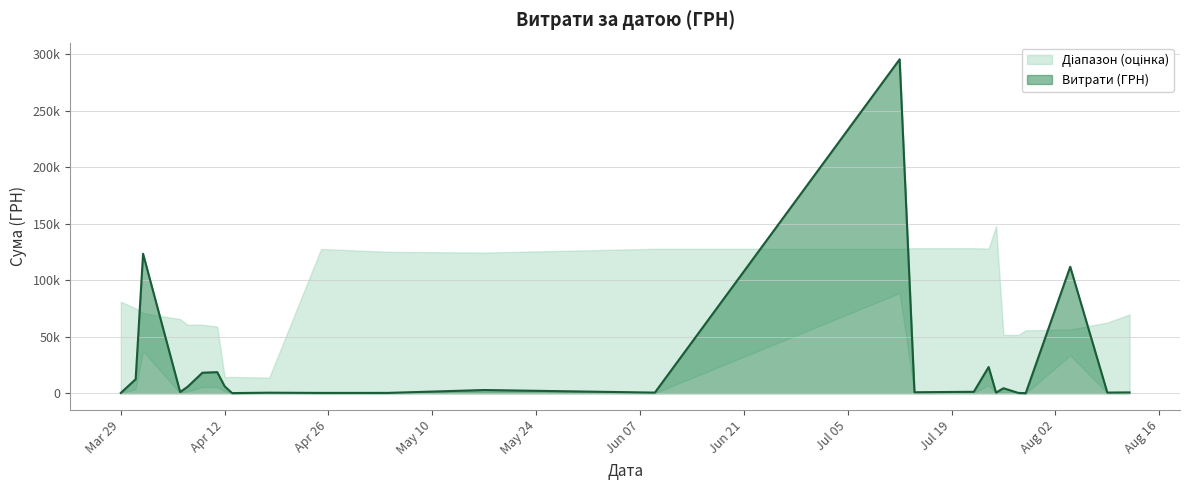

True or false: there are more than 1 points higher than both neighbors.

True